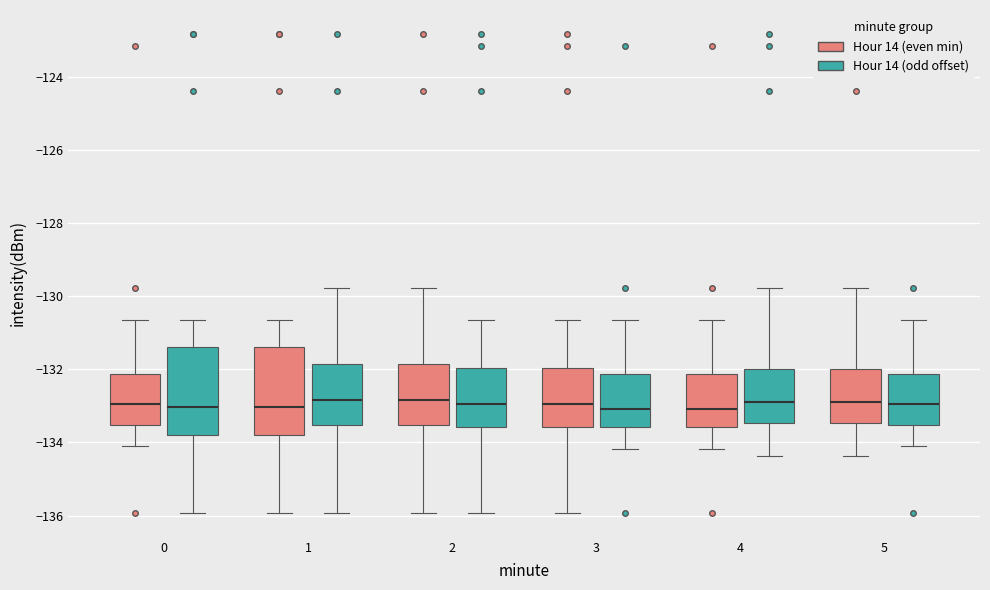

Where is the lower edge of the box for 2 (Hour 14 (odd offset)) on the y-axis? The values are not printed on the chart, so give them approximately, as read against the axis.

-133.6